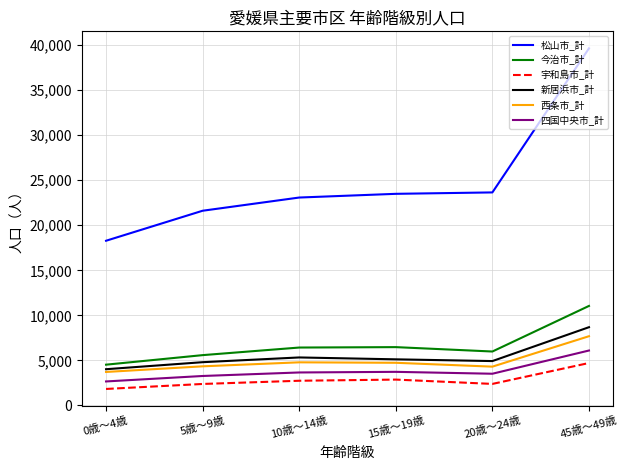

The value of 西条市_計 at 5歳～9歳 is 7329. True or false?

False